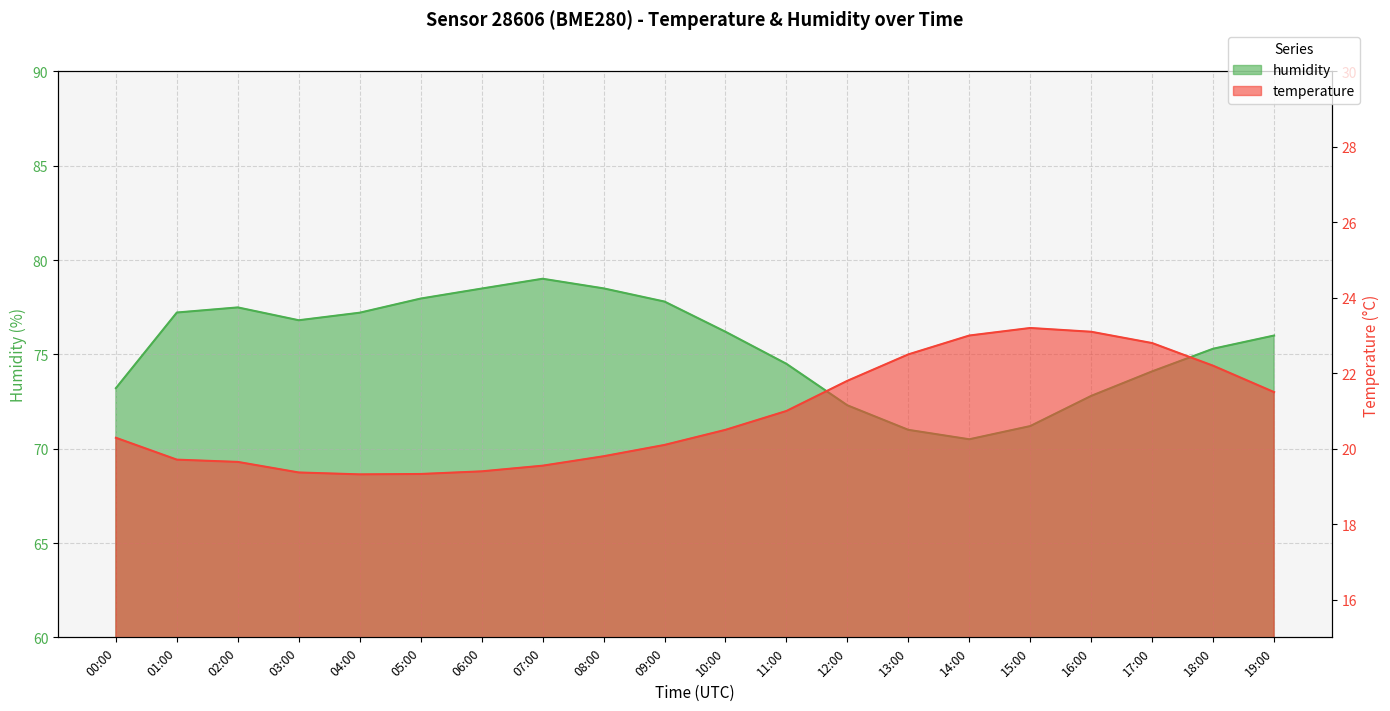

List the labels in order of temperature value, largest first.

15:00, 16:00, 14:00, 17:00, 13:00, 18:00, 12:00, 19:00, 11:00, 10:00, 00:00, 09:00, 08:00, 01:00, 02:00, 07:00, 06:00, 03:00, 05:00, 04:00